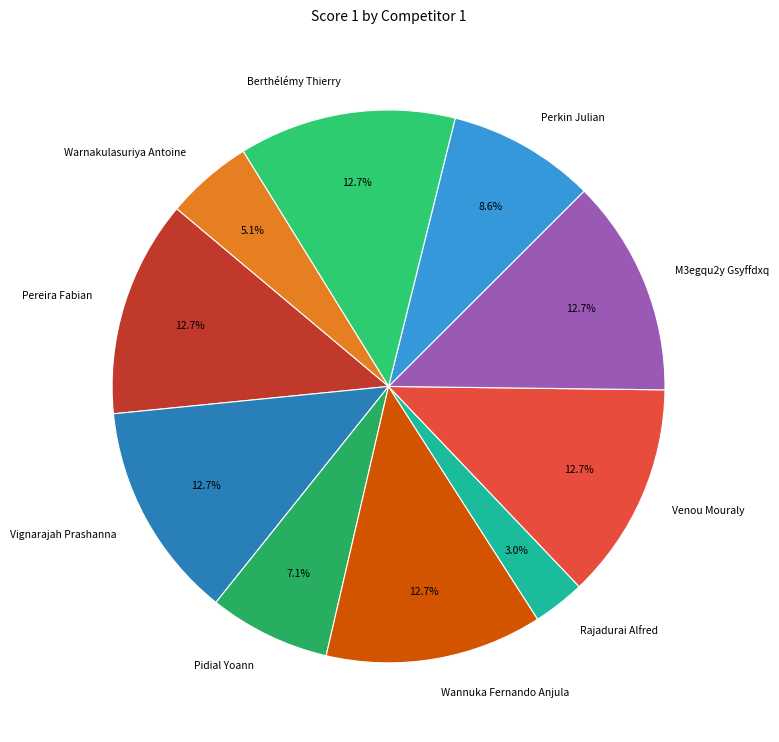

Combined, what portion of the pie is Venou Mouraly and Berthélémy Thierry?

25.4%